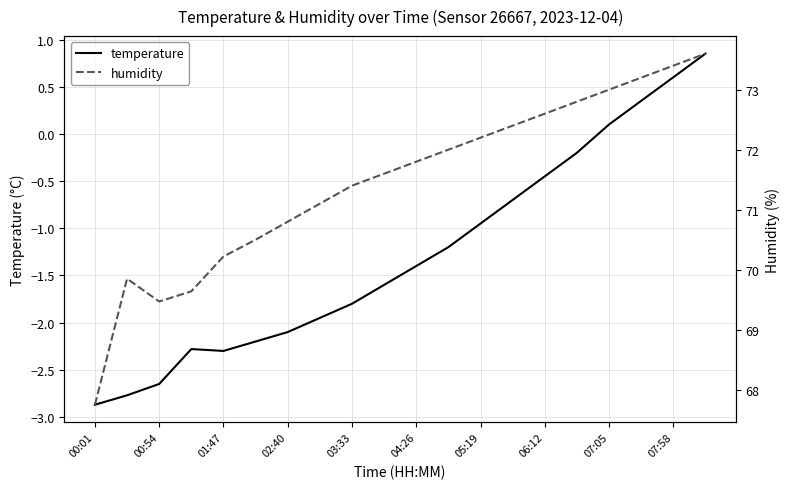

Is it true that temperature equals -0.4 at 04:26?

False